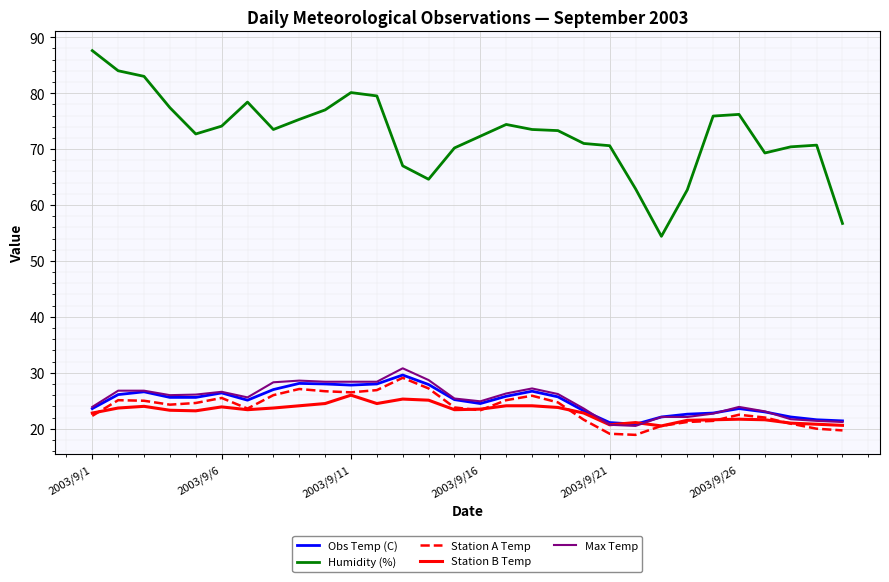

True or false: Station B Temp and Humidity (%) intersect in this chart.

False